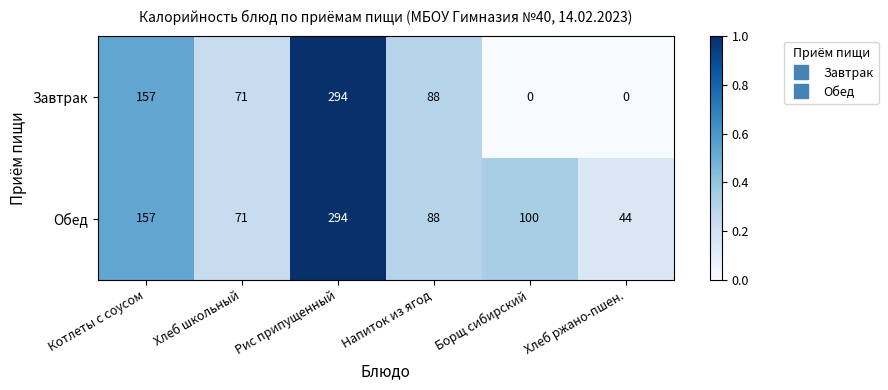

Reading left to right, extract all data points from this chart.

Завтрак: 157	71	294	88	0	0
Обед: 157	71	294	88	100	44